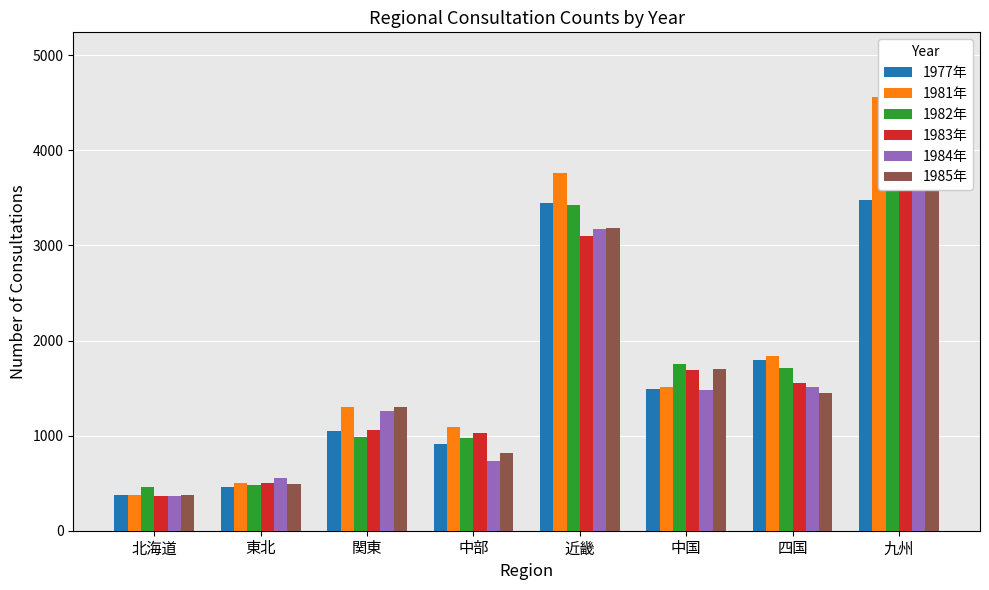

Reading left to right, transcribe all the data shown in this chart.

1977年: 北海道=374	東北=461	関東=1051	中部=908	近畿=3450	中国=1489	四国=1790	九州=3473
1981年: 北海道=373	東北=499	関東=1302	中部=1086	近畿=3759	中国=1510	四国=1832	九州=4557
1982年: 北海道=458	東北=479	関東=983	中部=979	近畿=3425	中国=1753	四国=1710	九州=4551
1983年: 北海道=369	東北=507	関東=1064	中部=1030	近畿=3103	中国=1687	四国=1555	九州=4167
1984年: 北海道=363	東北=559	関東=1260	中部=730	近畿=3170	中国=1484	四国=1511	九州=4164
1985年: 北海道=377	東北=488	関東=1303	中部=818	近畿=3182	中国=1699	四国=1451	九州=4538